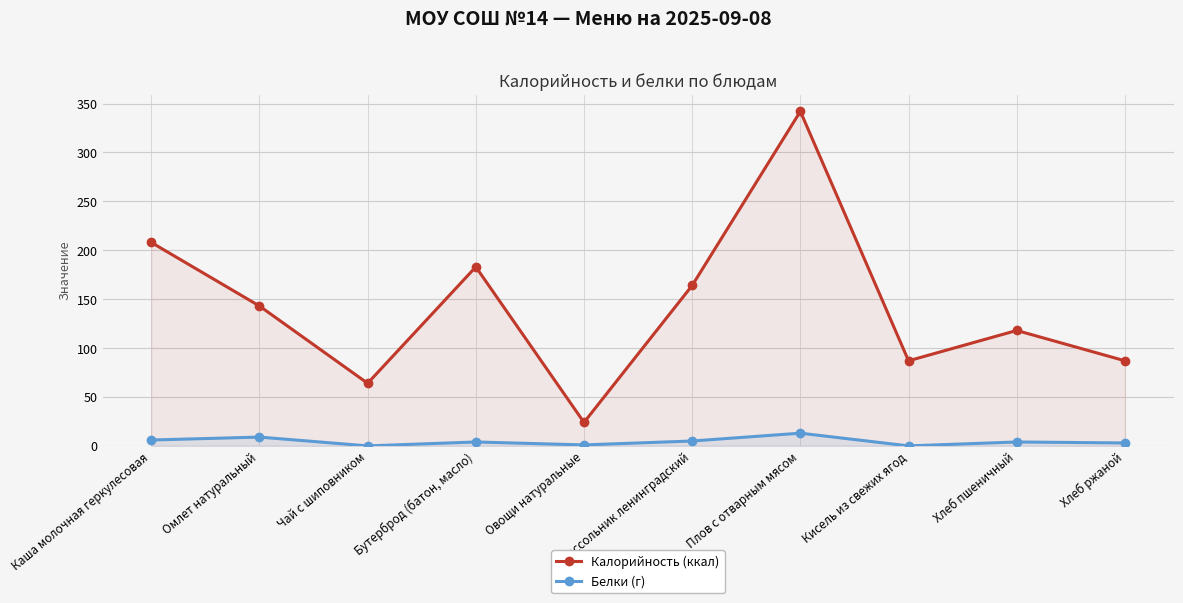

True or false: Калорийность (ккал) has more than 0 interior local peaks.

True